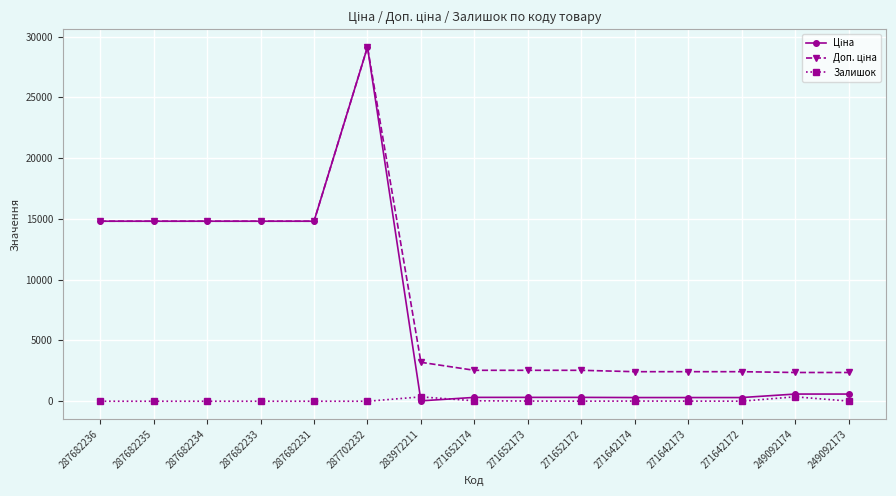

What is the label of the 2nd point from the right?

249092174